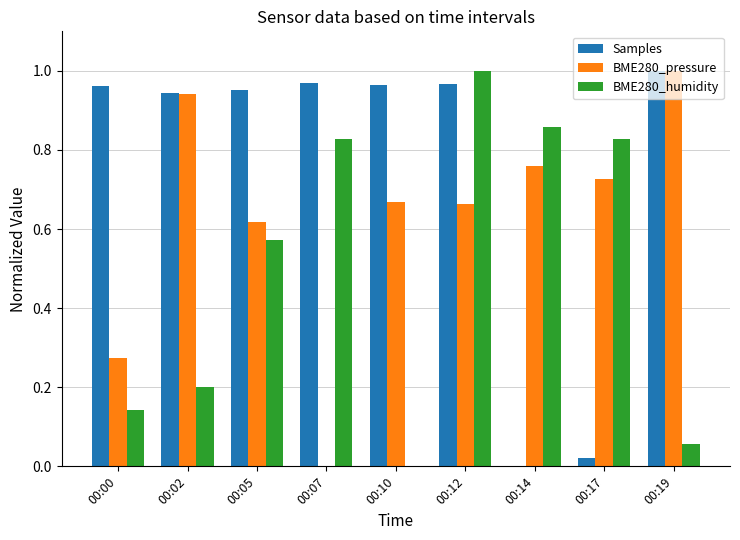

What is the total value across all series at 00:05?

2.1